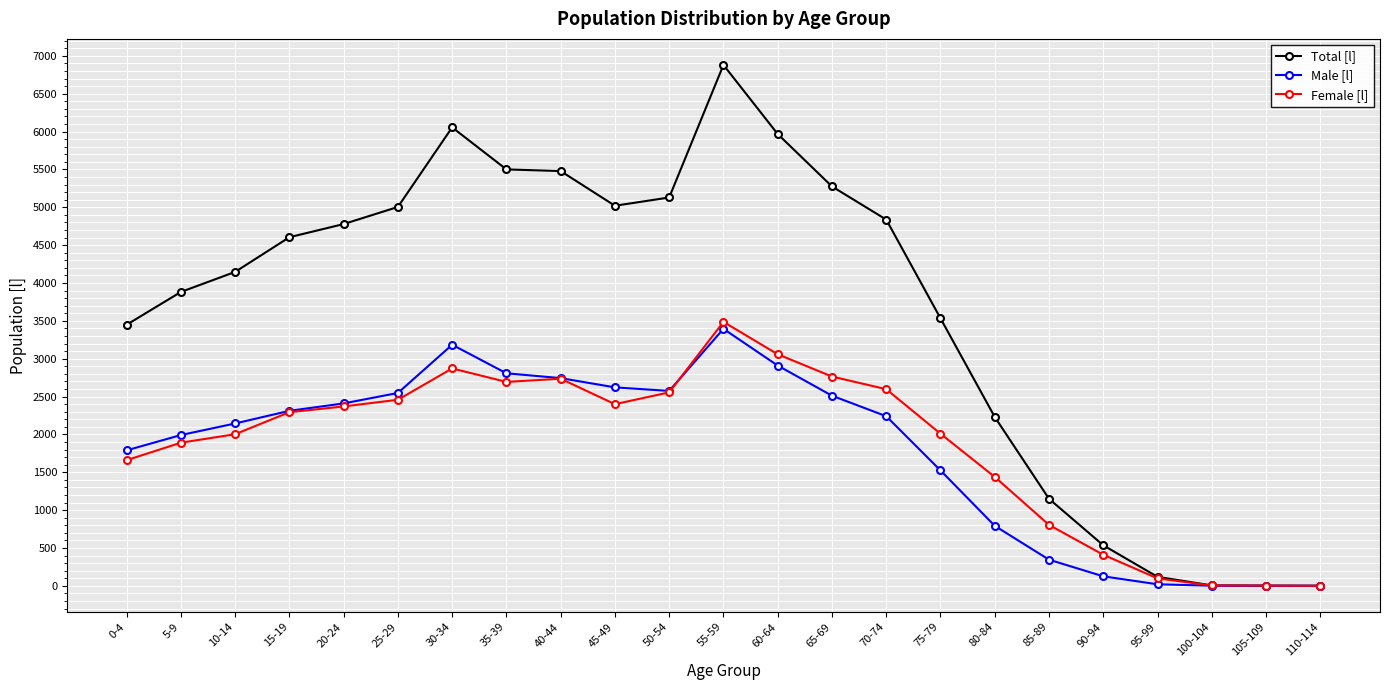

What is the highest value of the Female [l] series?

3486